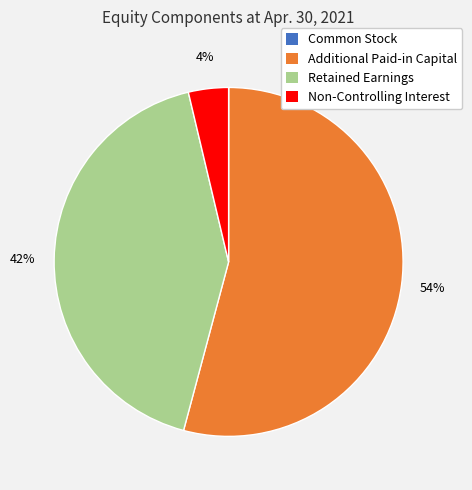

Is it true that Additional Paid-in Capital is 54% of the pie?

True